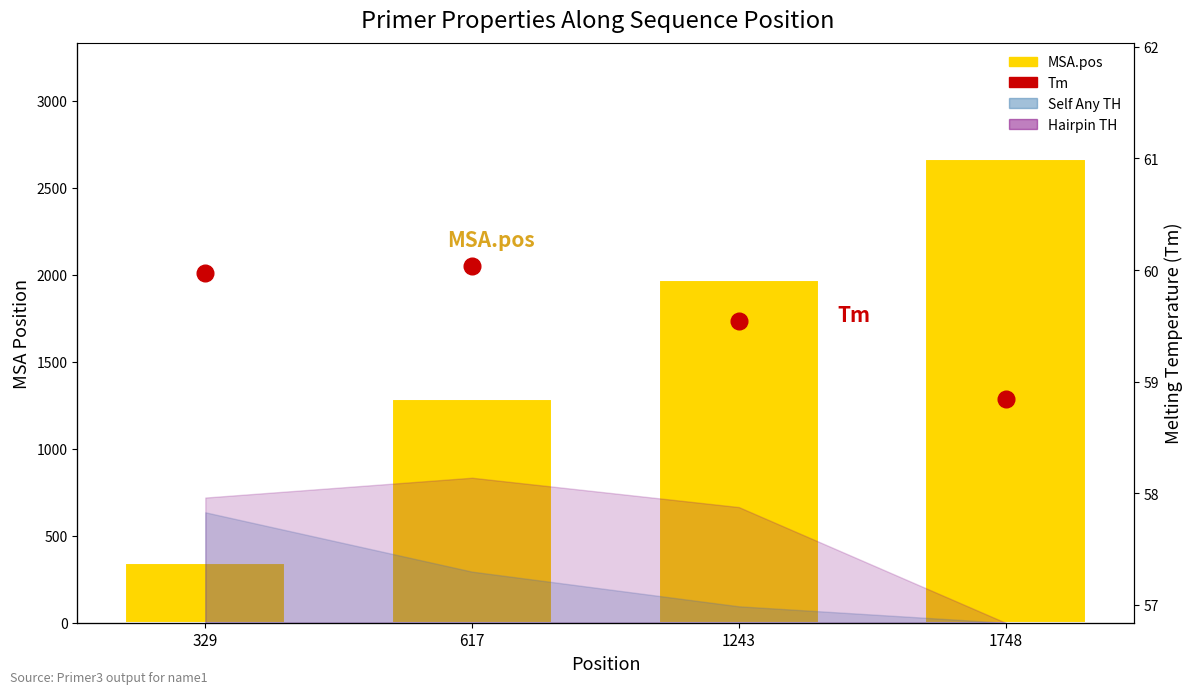

At which label does MSA.pos reach its minimum?

329